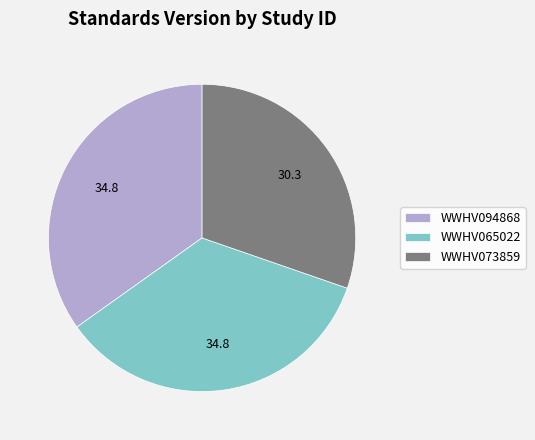

Between WWHV094868 and WWHV073859, which is larger?

WWHV094868